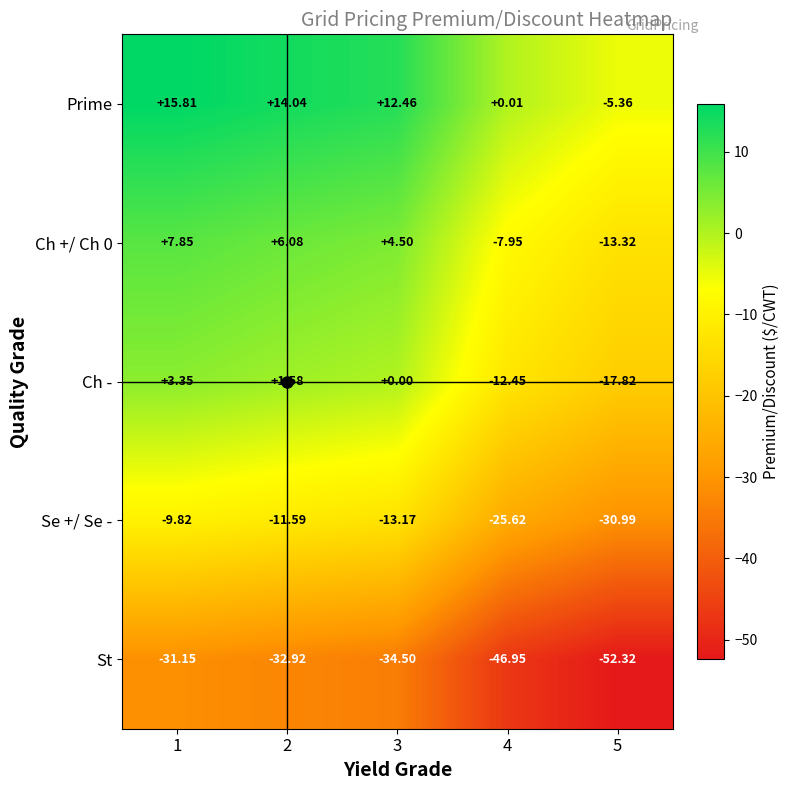

At which category is the sum across all series the highest?

1